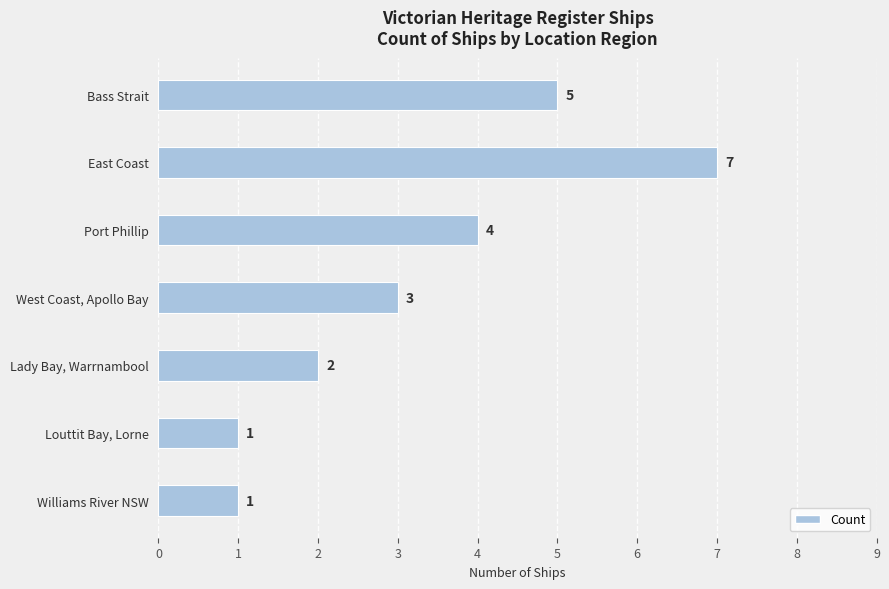

How many distinct data groups are displayed?

1